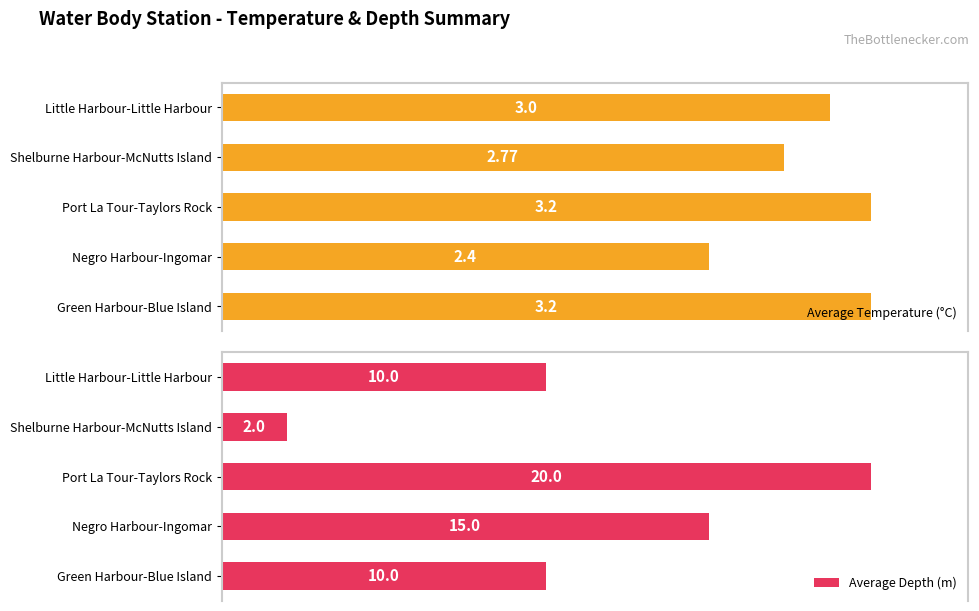

Where is Average Temperature (°C) nearest to the value 2?

Negro Harbour-Ingomar